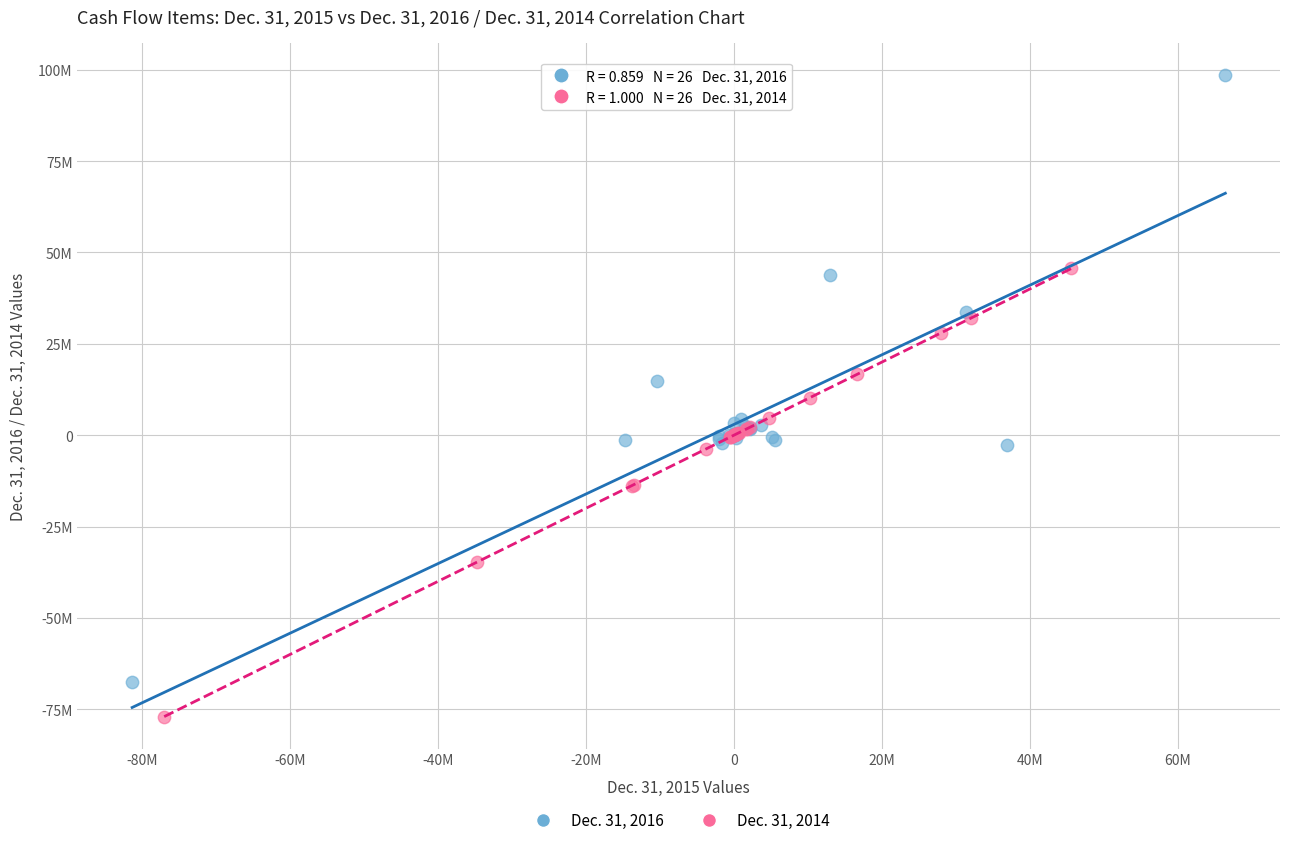

What are all the series names shown in the legend?

Dec. 31, 2016, Dec. 31, 2014